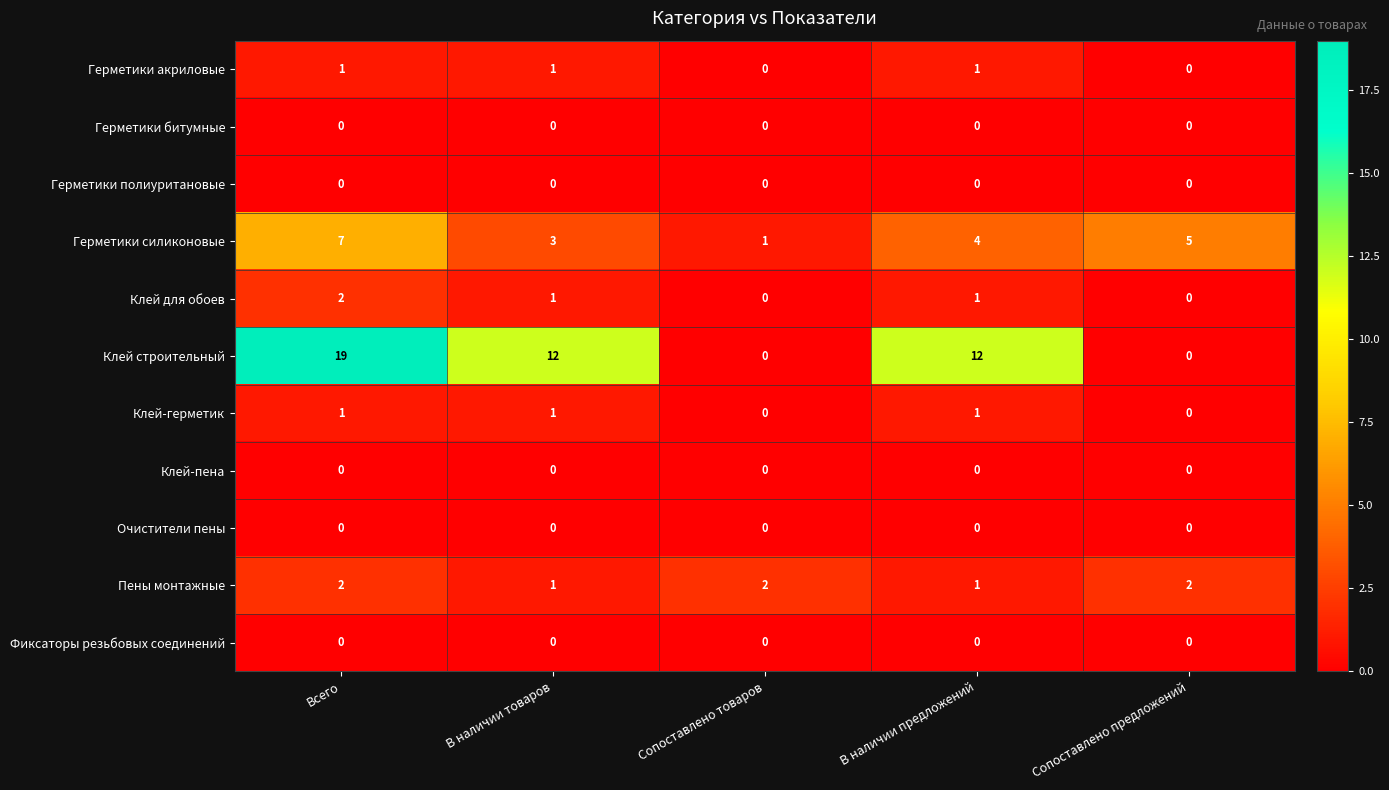

Which series changed the most between Всего and В наличии товаров?

Клей строительный